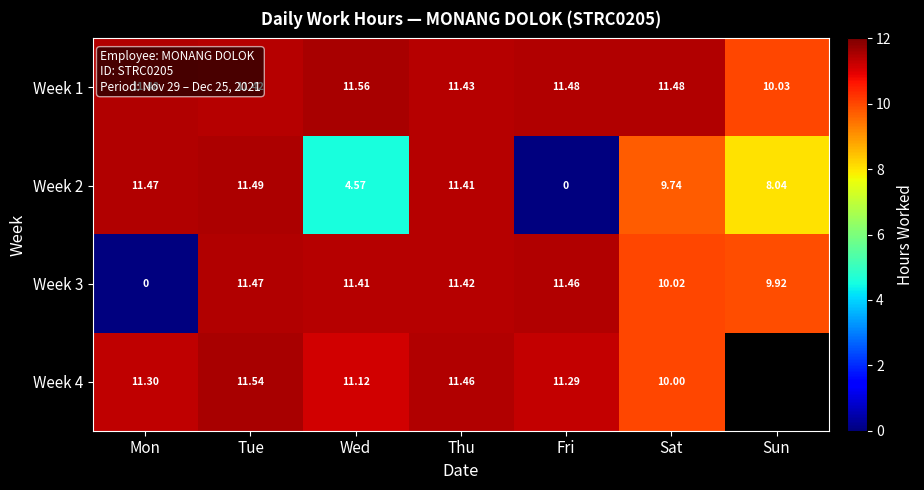

What is the difference between the second highest and second lowest values in the Week 3 series?

1.5